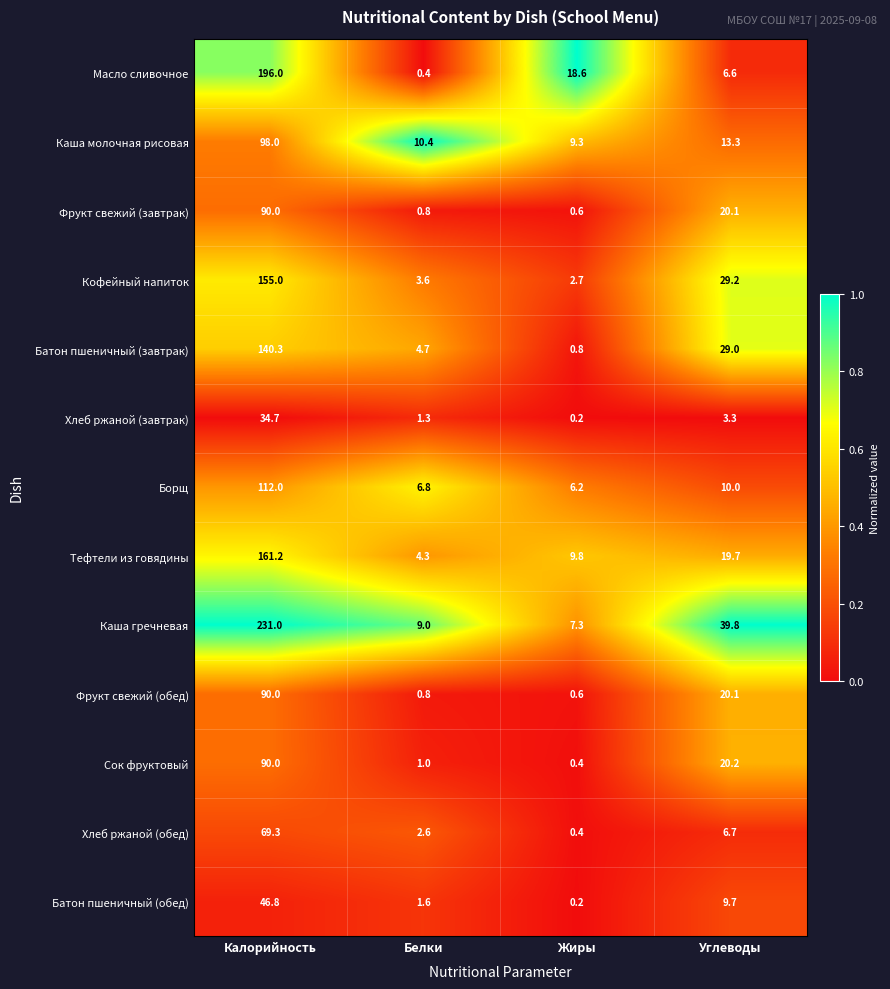

Is it true that Батон пшеничный (завтрак) equals 1.3 at Жиры?

False